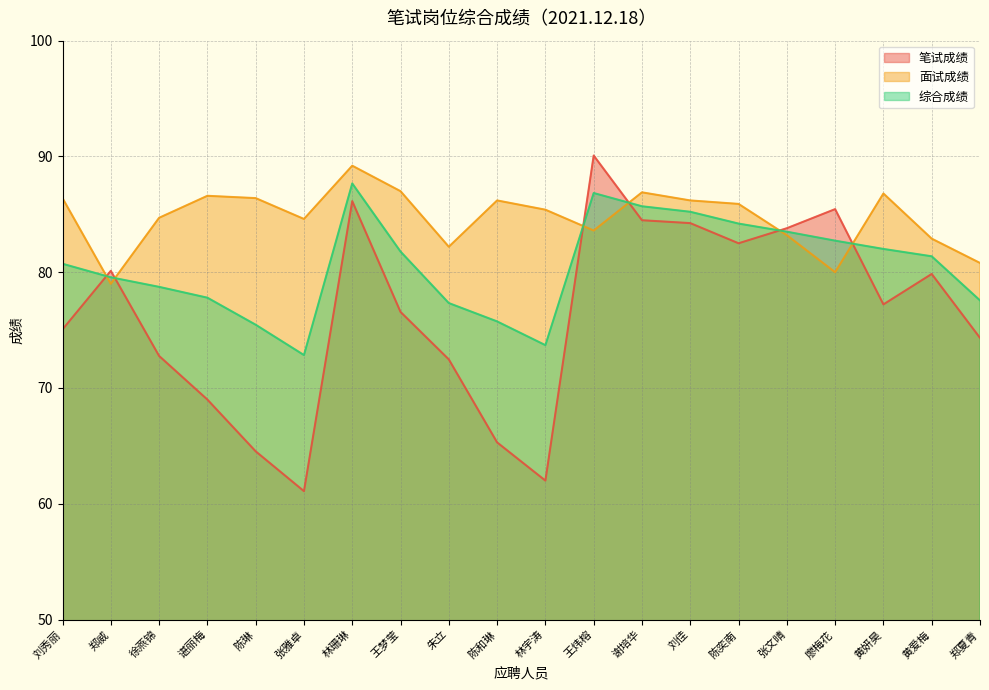

At which label does 面试成绩 first exceed 85?

刘秀丽